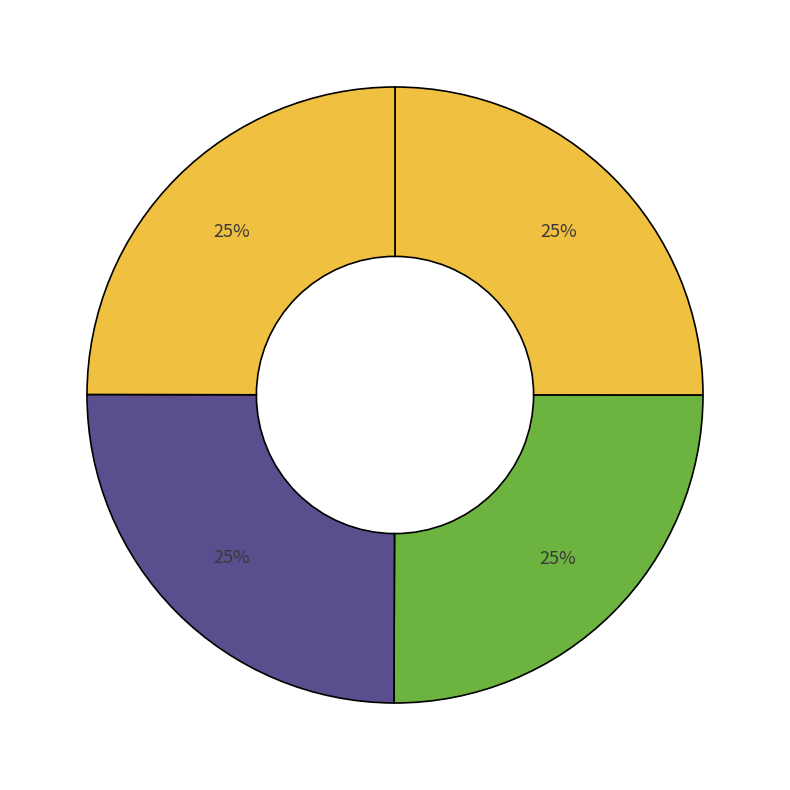

Count the number of slices in the pie.

4